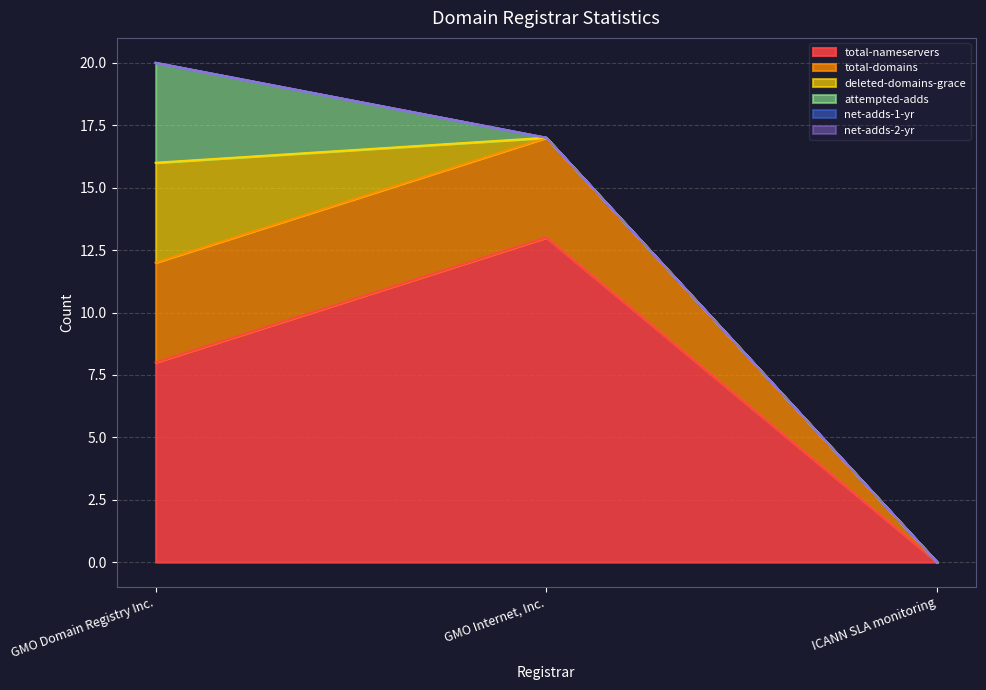

Rank the categories by attempted-adds value from highest to lowest.

GMO Domain Registry Inc., GMO Internet, Inc., ICANN SLA monitoring